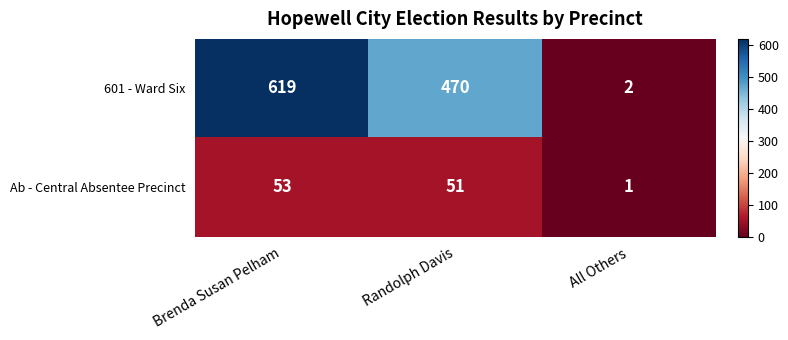

At which category does the chart reach its peak across all series?

Brenda Susan Pelham